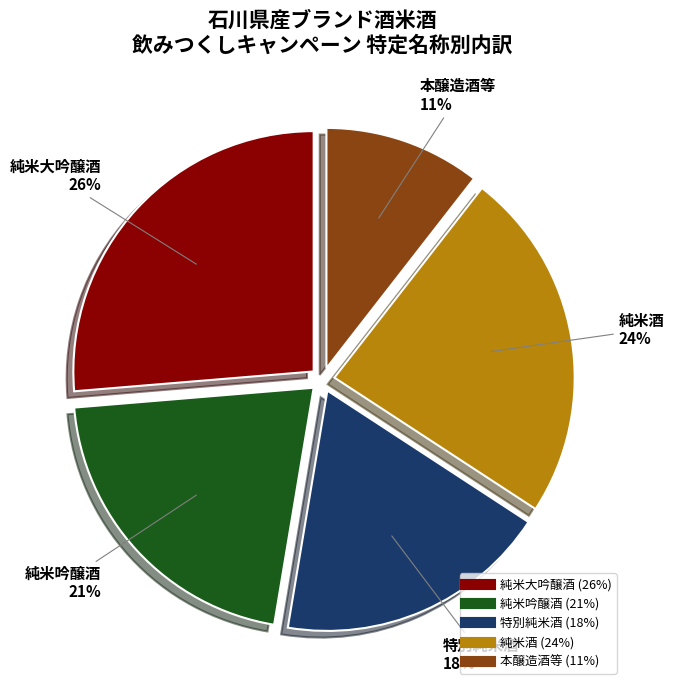

Is there any slice that represents more than half of the pie?

No